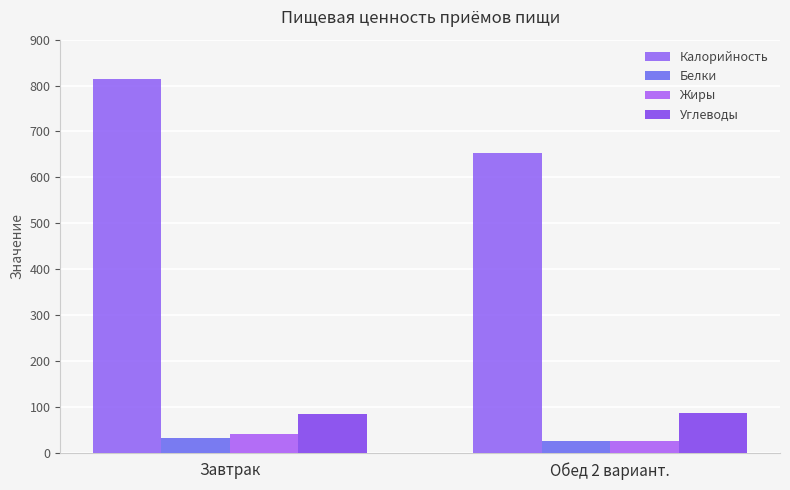

At which label does Белки first exceed 32?

Завтрак